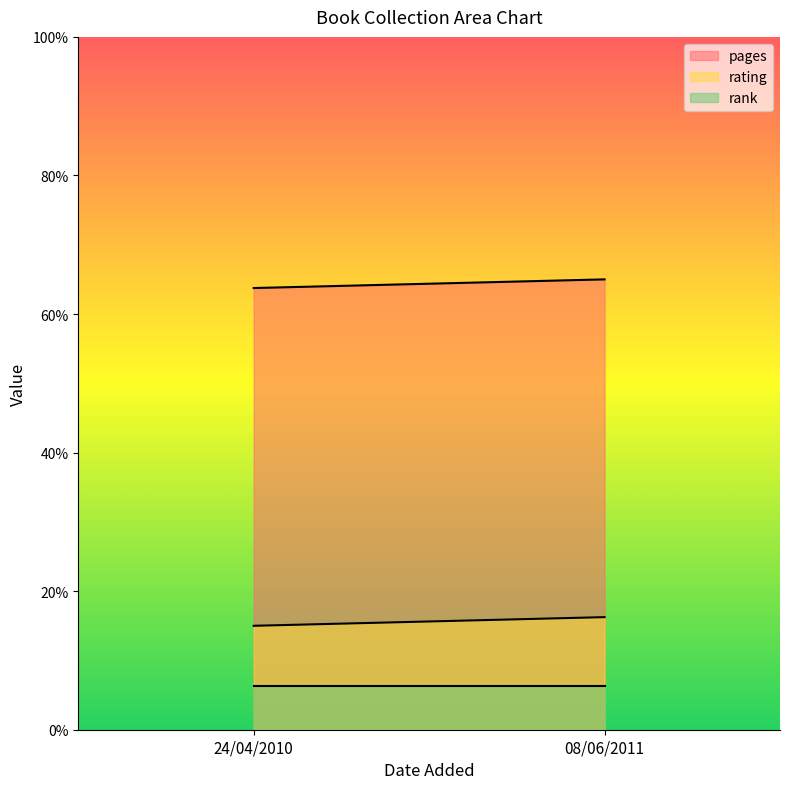

What is the average value of the rank_line series?

6.2